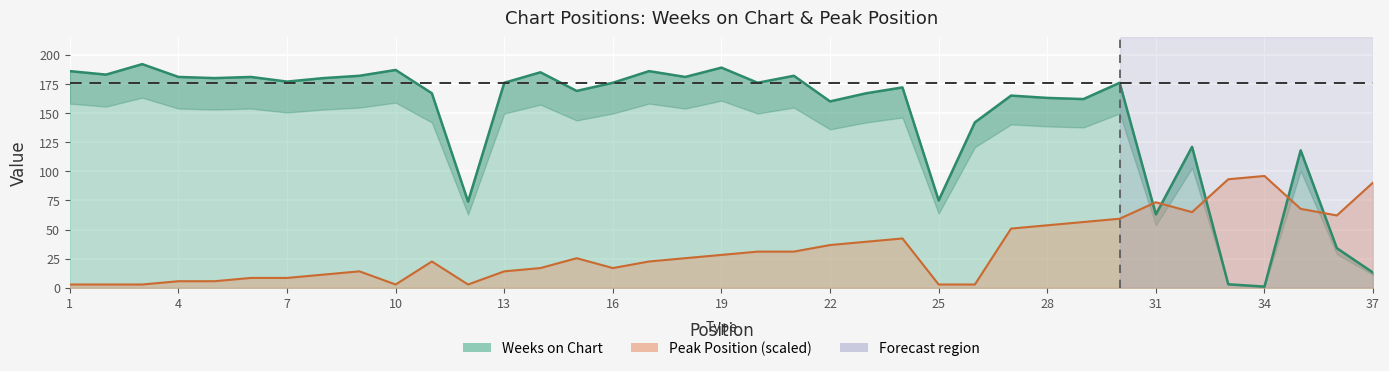

Rank the categories by Weeks on Chart value from lowest to highest.

34, 33, 37, 36, 31, 12, 25, 35, 32, 26, 22, 29, 28, 27, 11, 23, 15, 24, 13, 16, 20, 30, 7, 5, 8, 4, 6, 18, 9, 21, 2, 14, 1, 17, 10, 19, 3